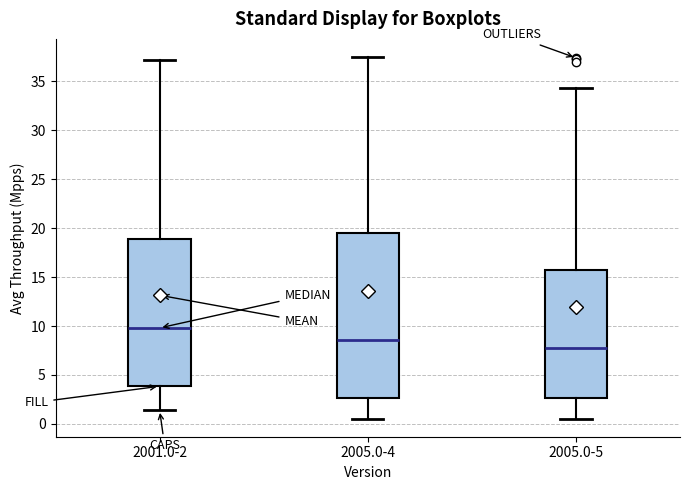

Which box has the highest median line?

2001.0-2